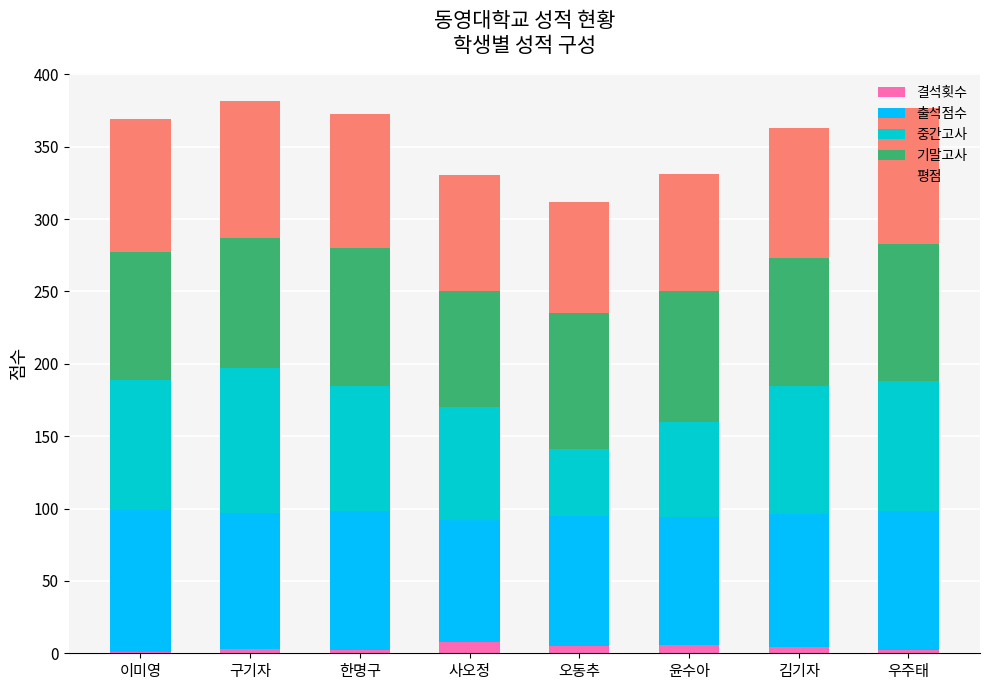

What is the total value across all series at 우주태?

376.7